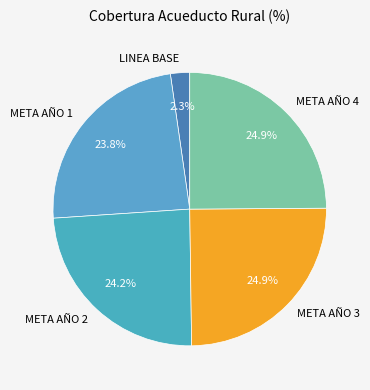

Which has a higher value, META AÑO 2 or LINEA BASE?

META AÑO 2